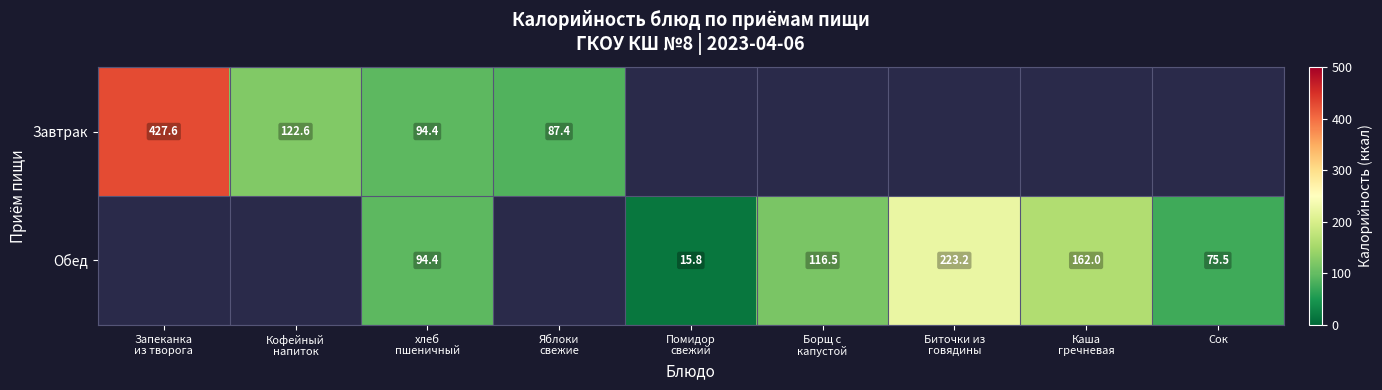

Rank the series by their average value, from lowest to highest.

Обед, Завтрак